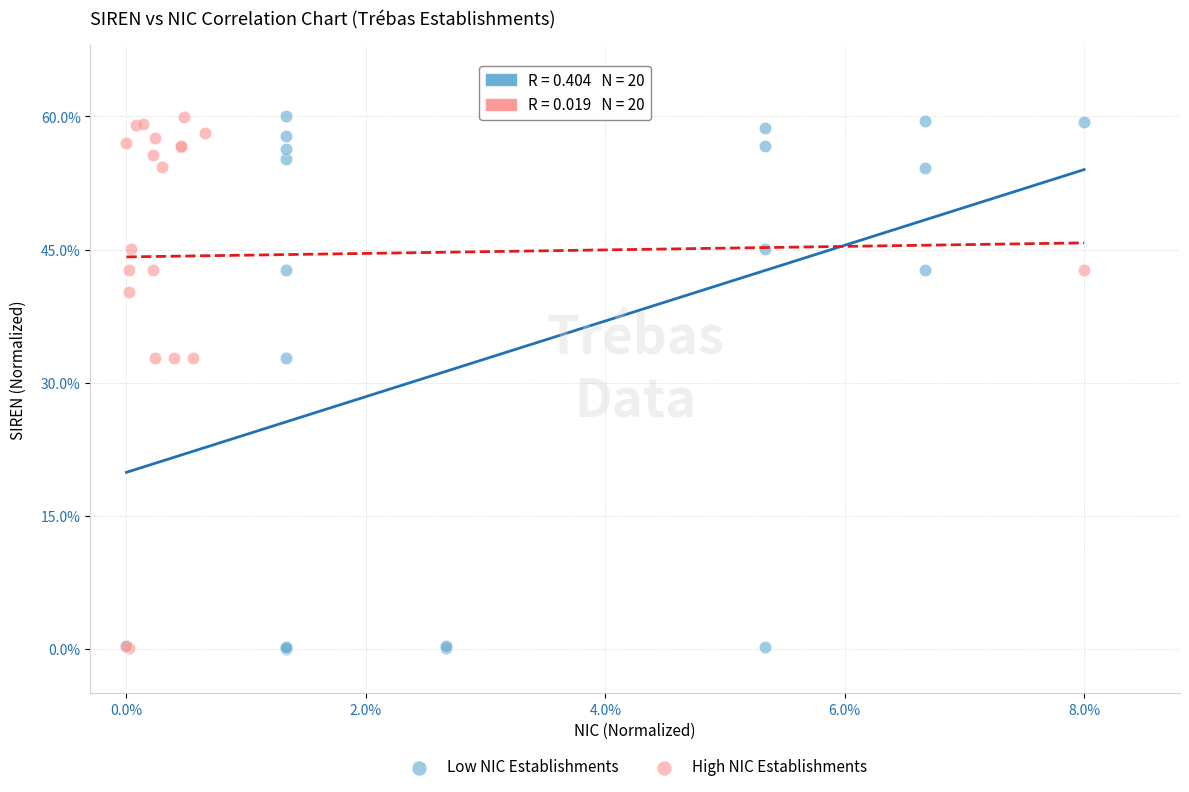

Which series has the largest Y range (max minus min)?

Low NIC Establishments